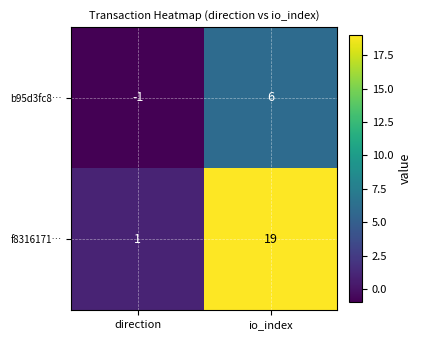

What is the difference between the maximum and minimum values in the b95d3fc8… series?

7